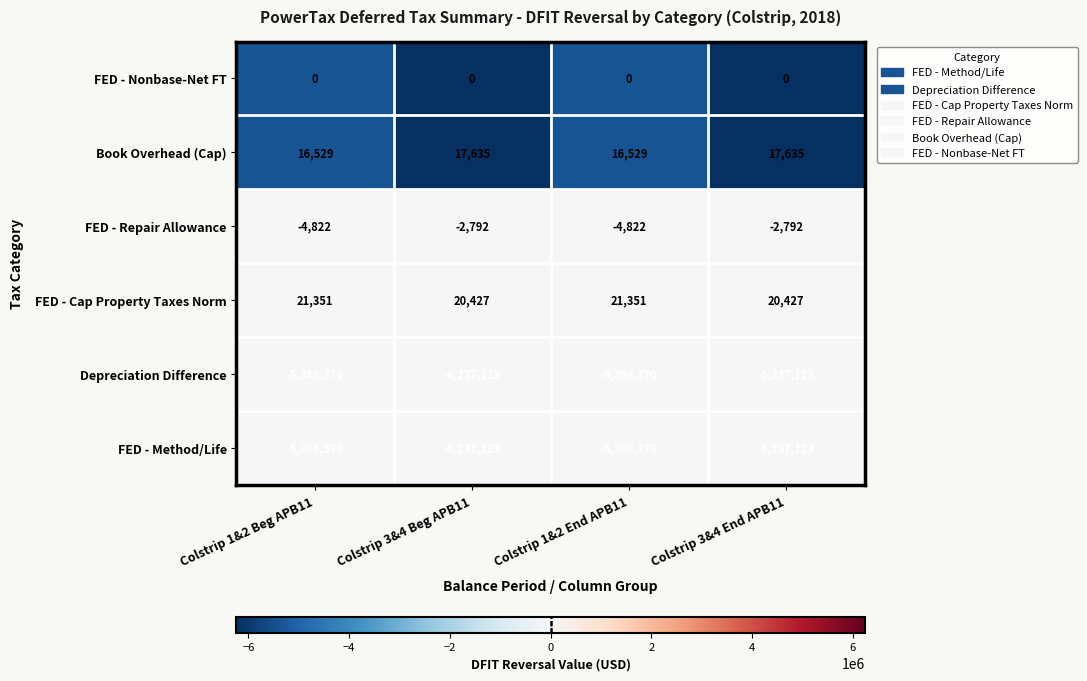

What is the difference between the second highest and minimum values in the Depreciation Difference series?

868753